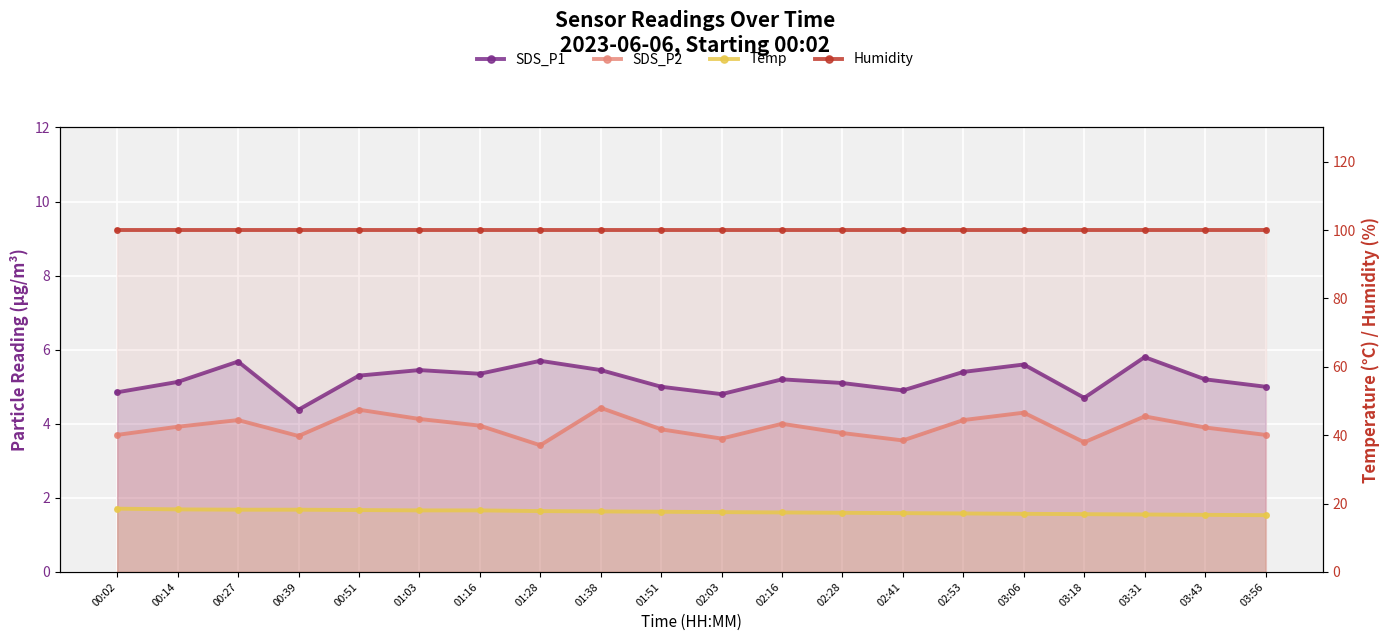

What is the sum of the SDS_P2 values at 02:53 and 02:28?

7.8